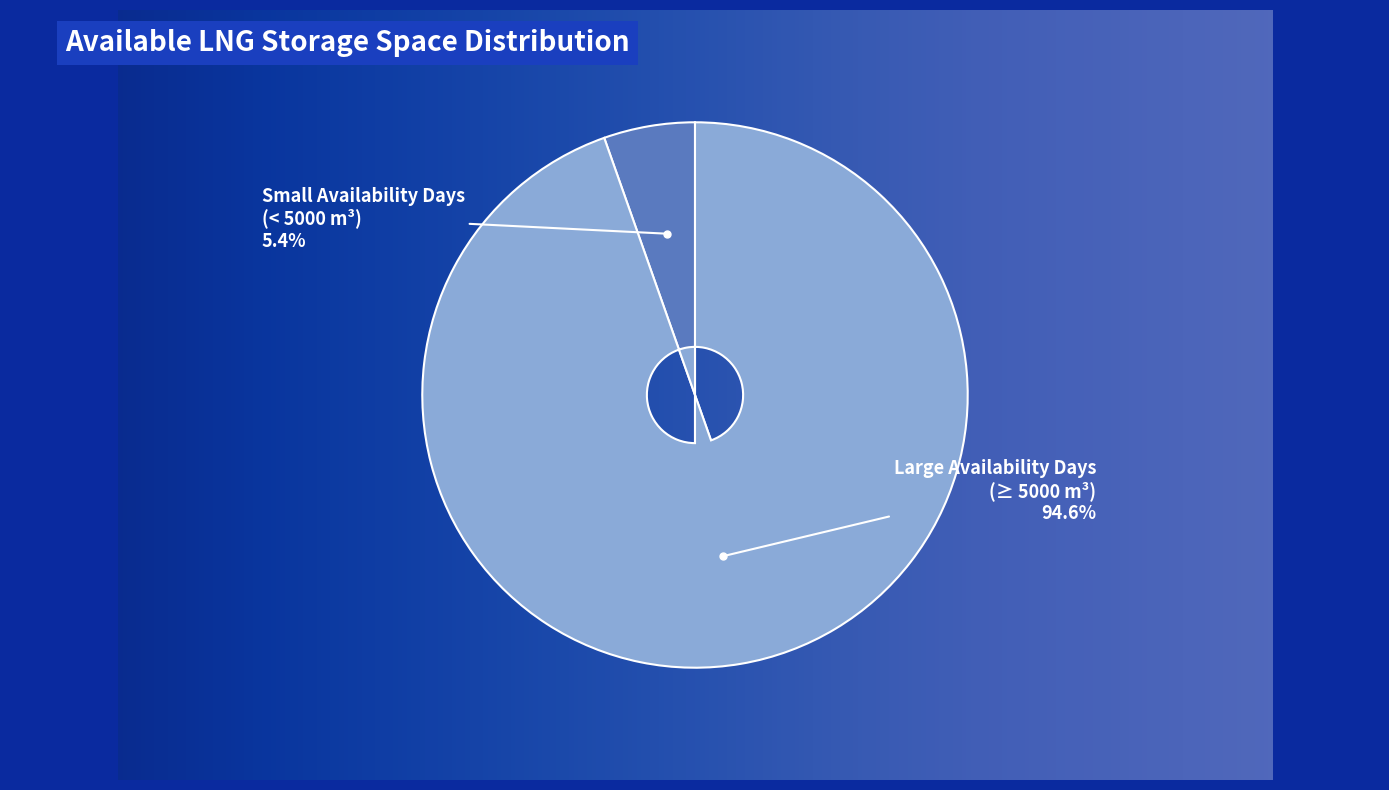

Is there a majority slice in this chart?

Yes